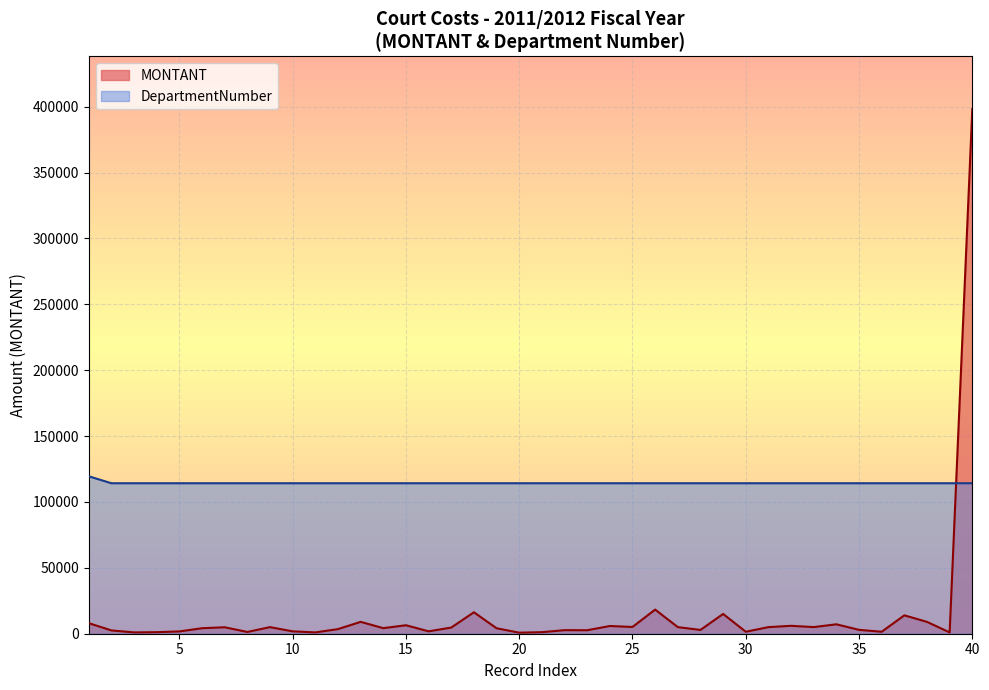

What is the difference between the maximum and minimum values in the MONTANT series?

397423.0